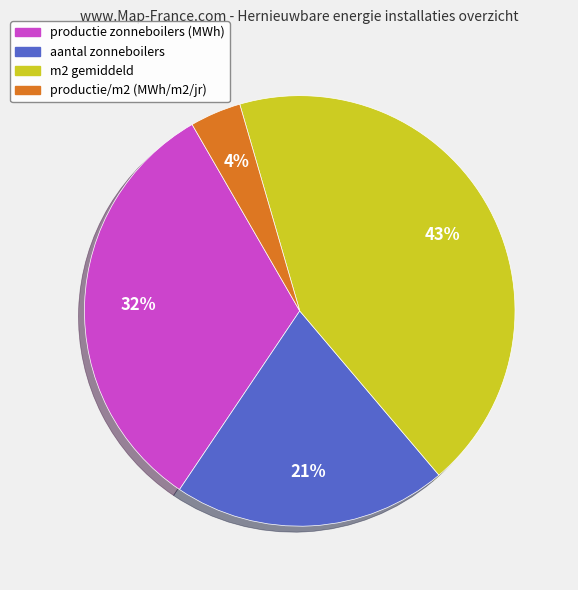

Is there any slice that represents more than half of the pie?

No